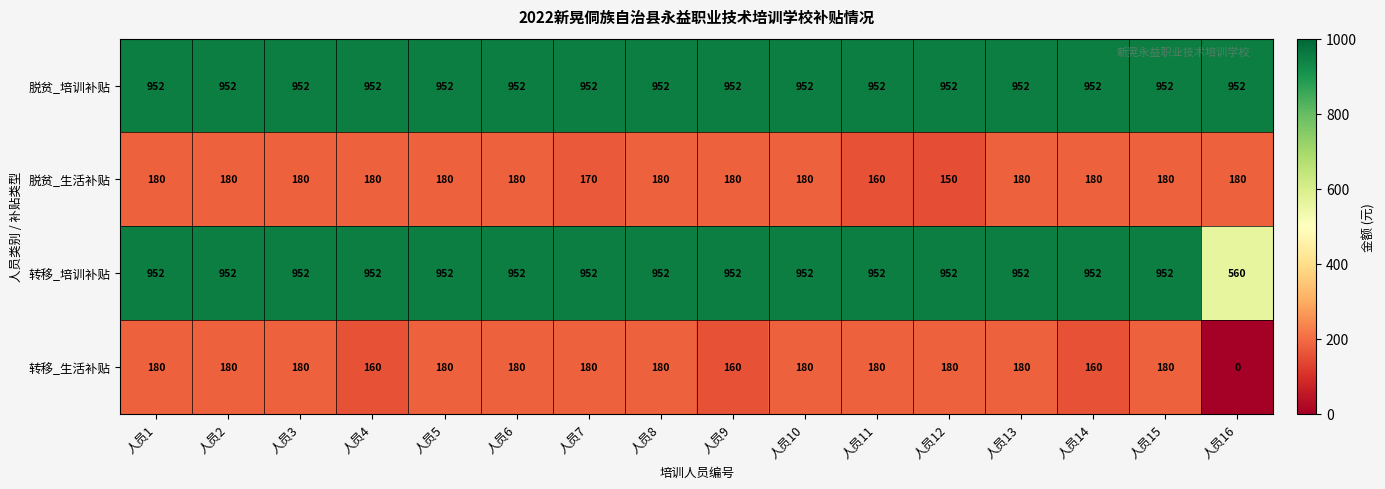

Which series changed the most between 人员4 and 人员5?

转移_生活补贴